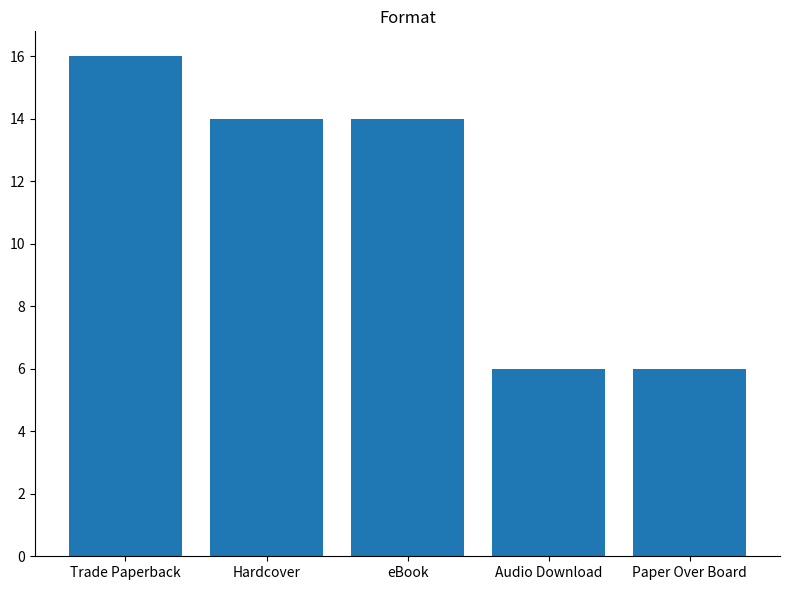

Which has a higher value, Trade Paperback or eBook?

Trade Paperback